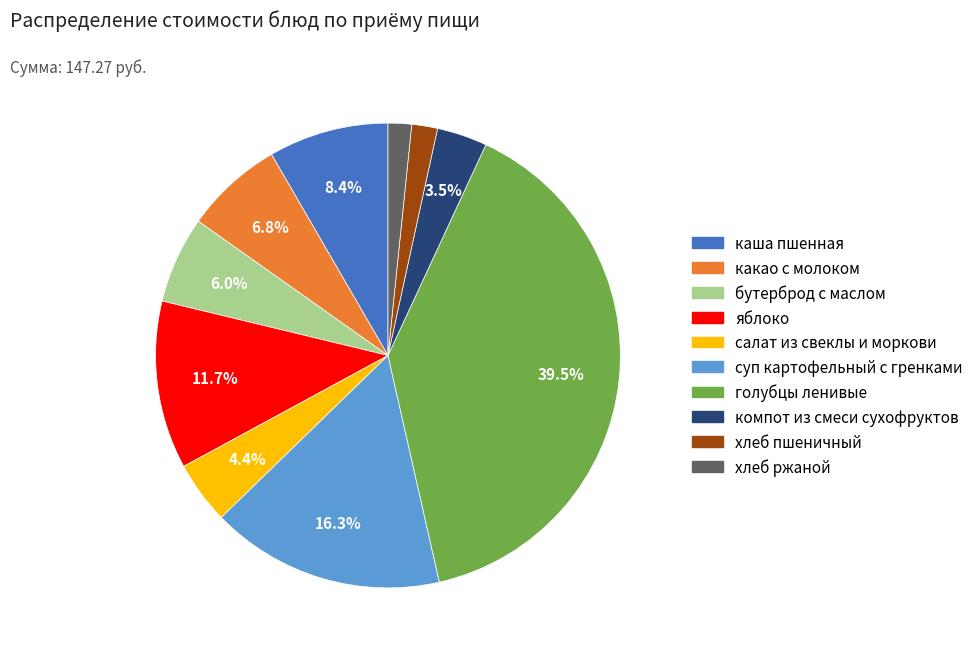

To the nearest percent, what is the average slice percentage?

10%